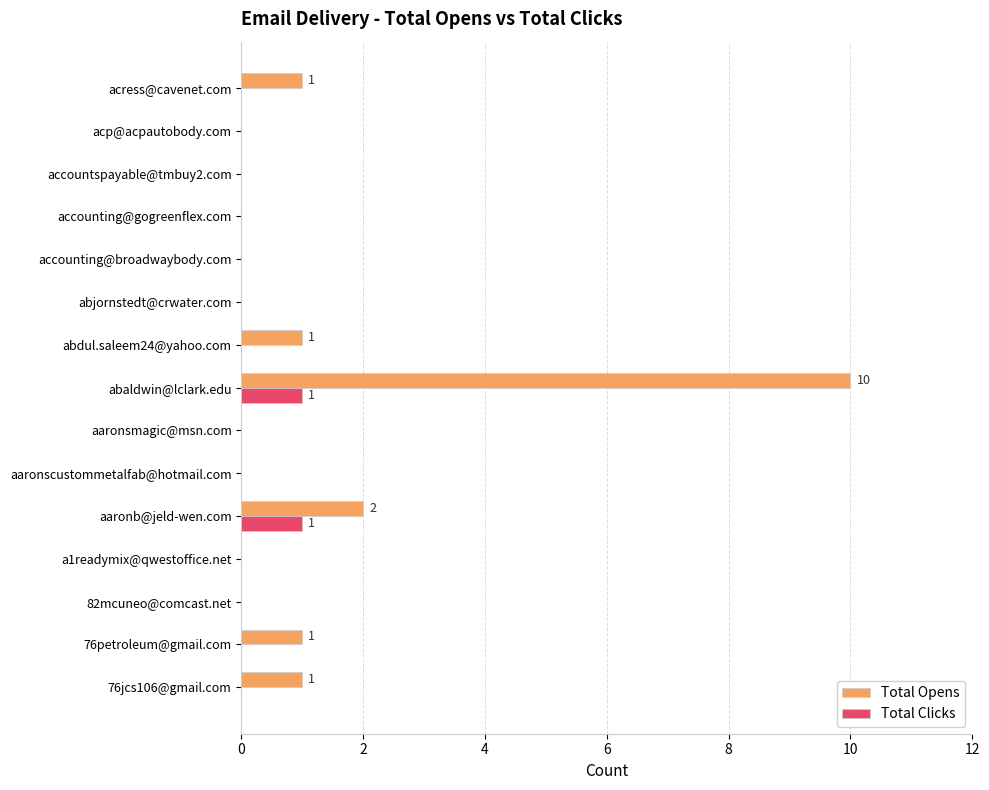

What are all the series names shown in the legend?

Total Opens, Total Clicks